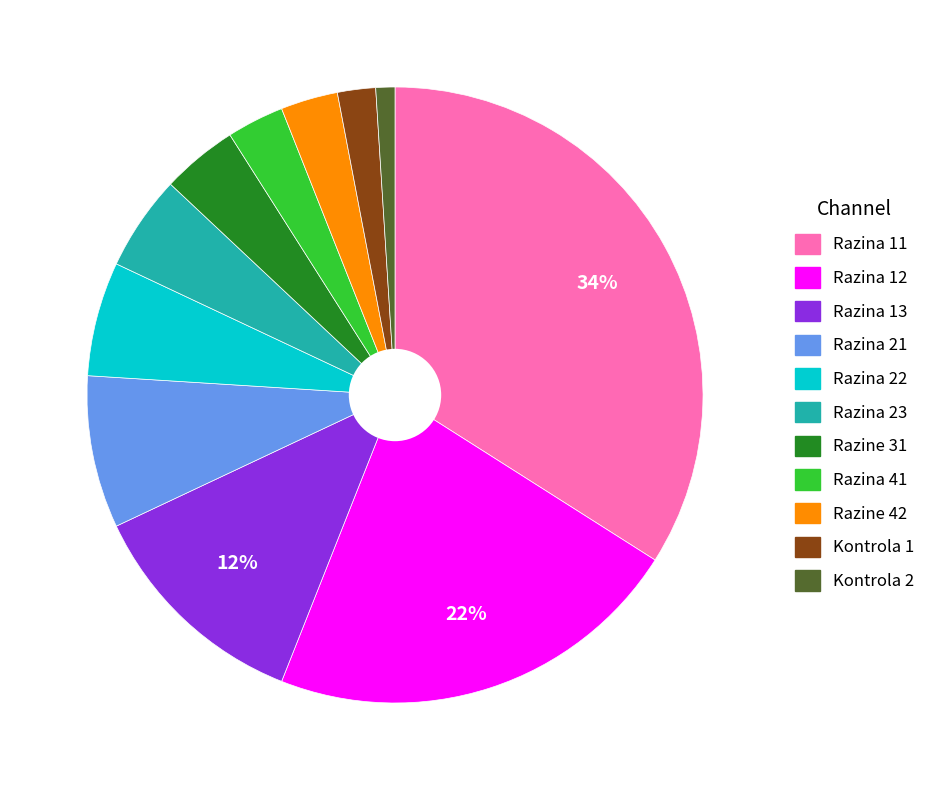

Is there a majority slice in this chart?

No